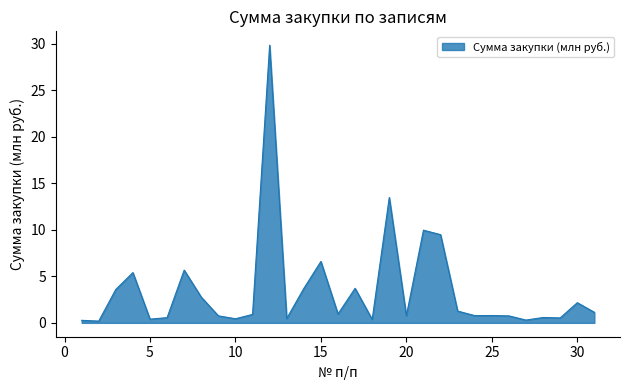

What is the difference between the maximum and minimum values?

29.7